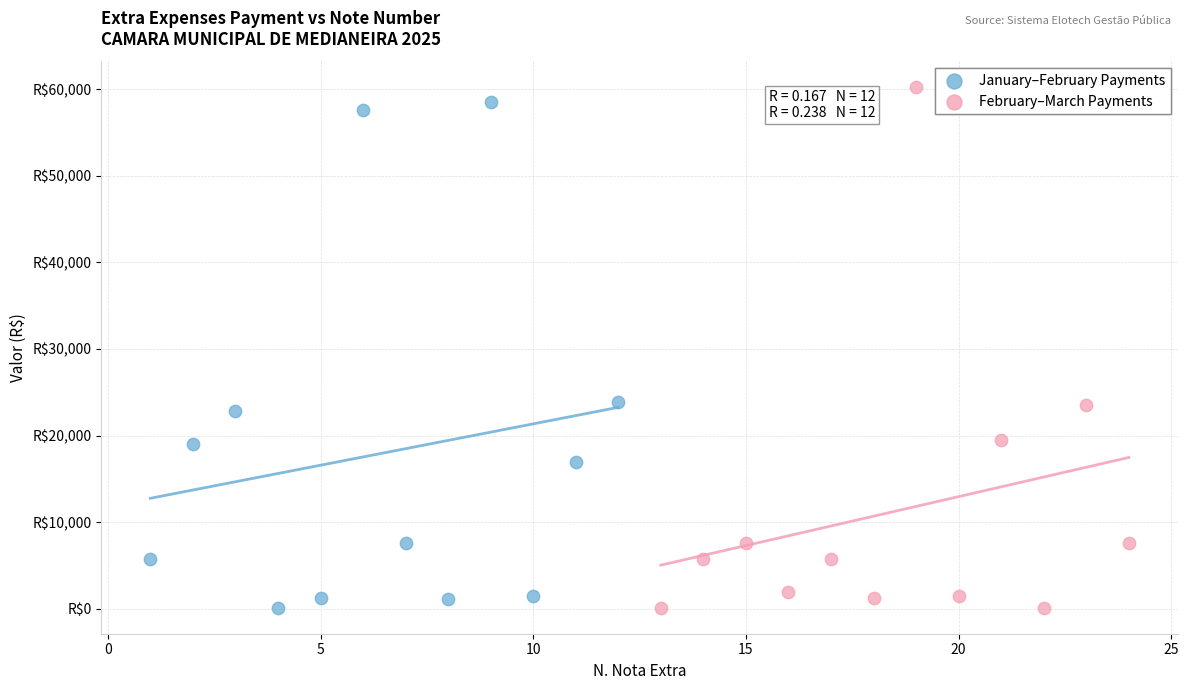

Which series contains the highest Y value?

February–March Payments